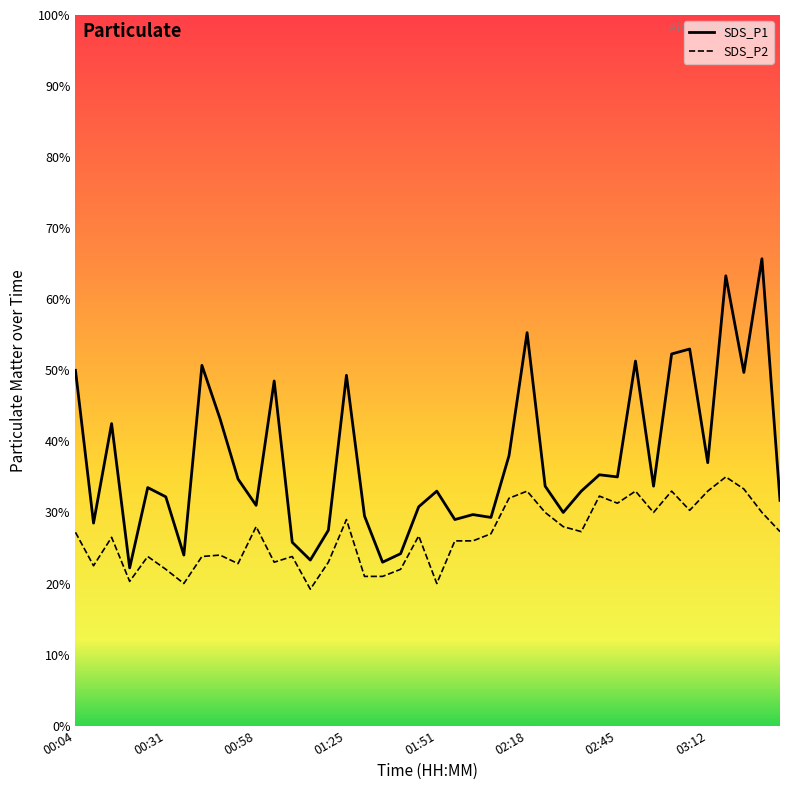

Rank the series at 01:51 from highest to lowest value.

SDS_P1 line, SDS_P2 line